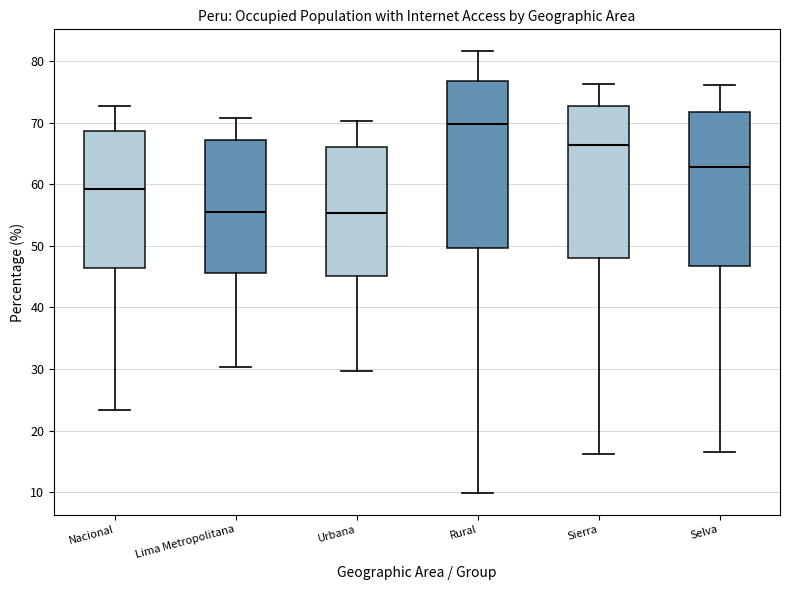

Reading left to right, transcribe this box plot: for each box, give where its median line is, the range the box spans, and where its two whiskers end, as read against the y-axis. The values are not printed on the chart, so give them approximately, as read against the axis.

Nacional: median 59, box 46 to 69, whiskers 23 to 73
Lima Metropolitana: median 55, box 46 to 67, whiskers 30 to 71
Urbana: median 55, box 45 to 66, whiskers 30 to 70
Rural: median 70, box 50 to 77, whiskers 10 to 82
Sierra: median 66, box 48 to 73, whiskers 16 to 76
Selva: median 63, box 47 to 72, whiskers 17 to 76